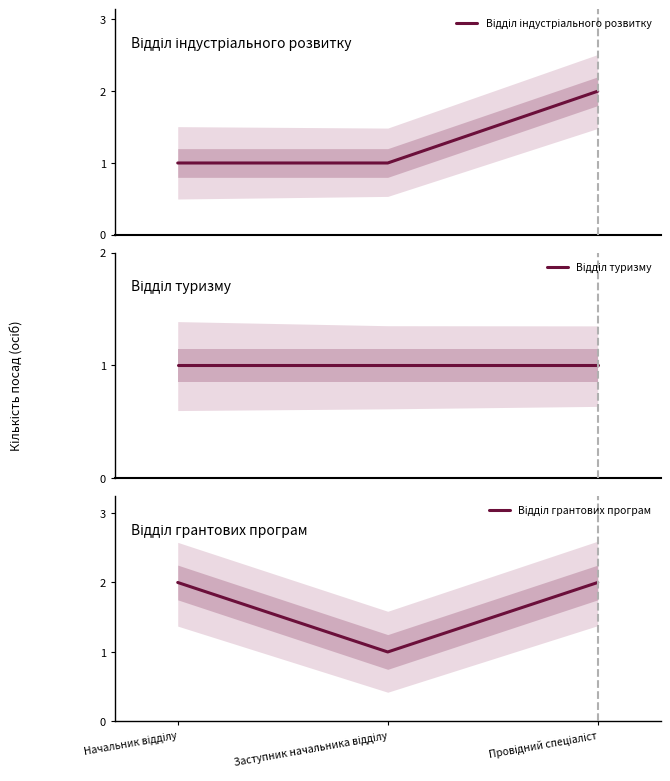

What is the label of the 2nd point from the right?

Заступник начальника відділу